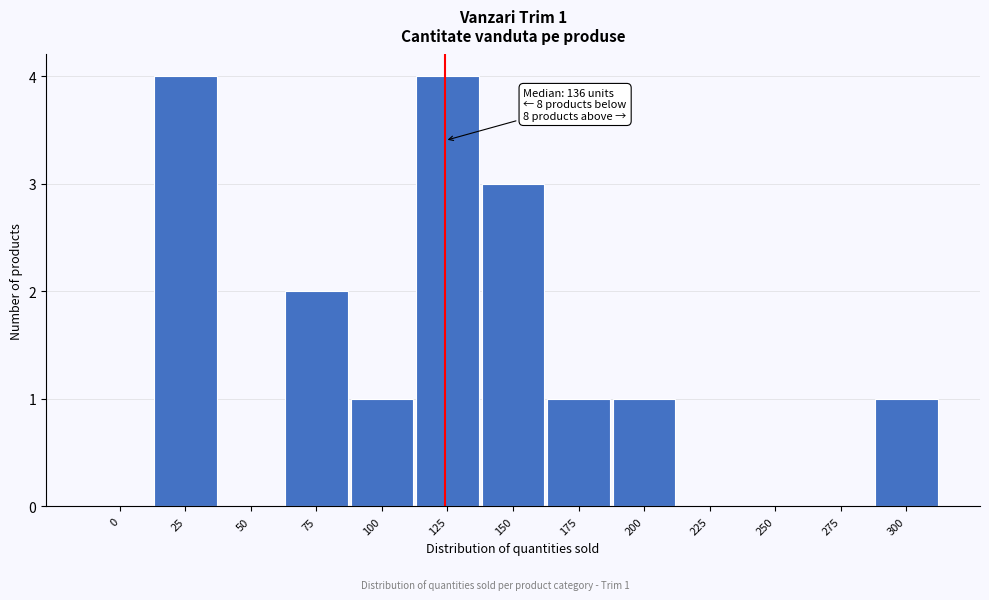

Reading left to right, list all the values displayed in this chart.

0=0	25=4	50=0	75=2	100=1	125=4	150=3	175=1	200=1	225=0	250=0	275=0	300=1